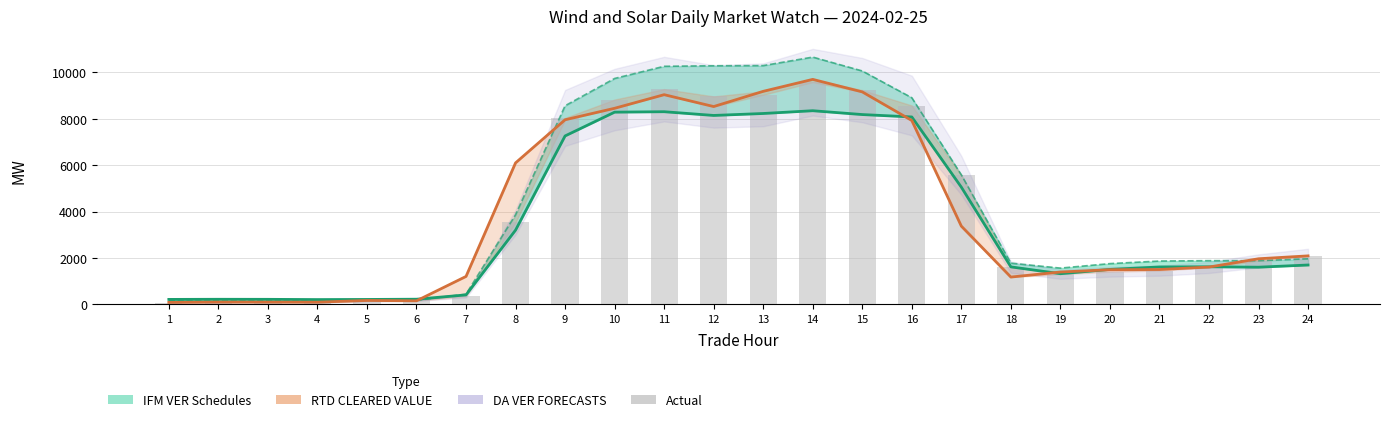

What is the average value of the DA VER FORECASTS series?

4268.0